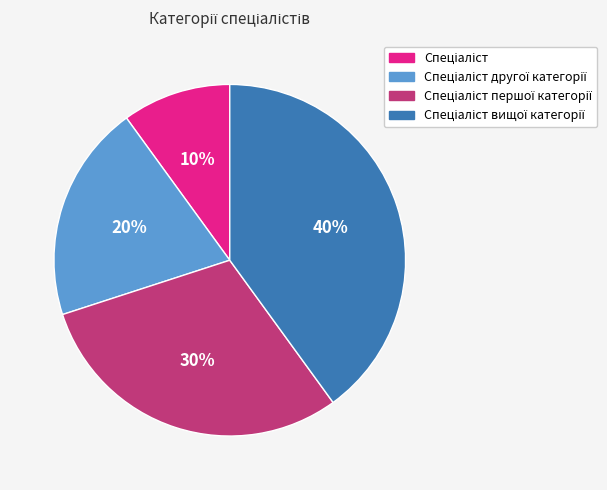

How many slices are in this pie chart?

4